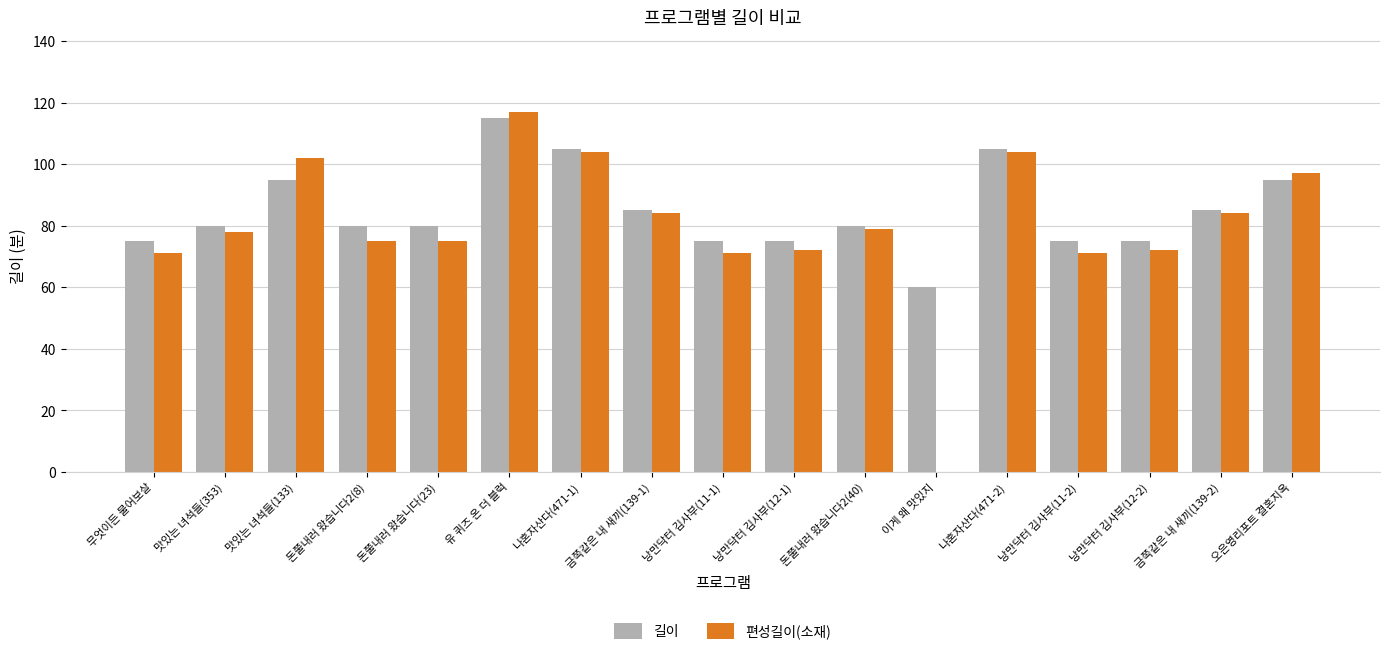

What is the sum of the 편성길이(소재) values at 낭만닥터 김사부(12-1) and 유 퀴즈 온 더 블럭?

189